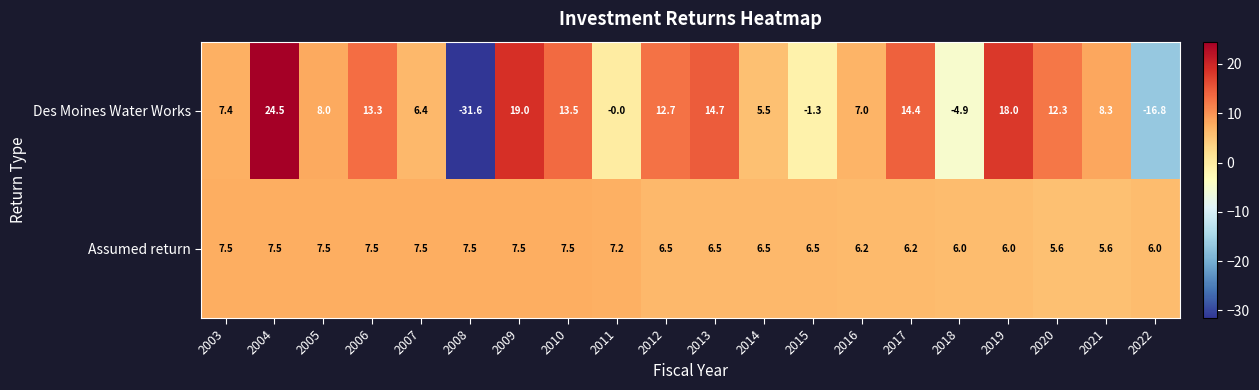

Which series has the largest range (max minus min)?

Des Moines Water Works